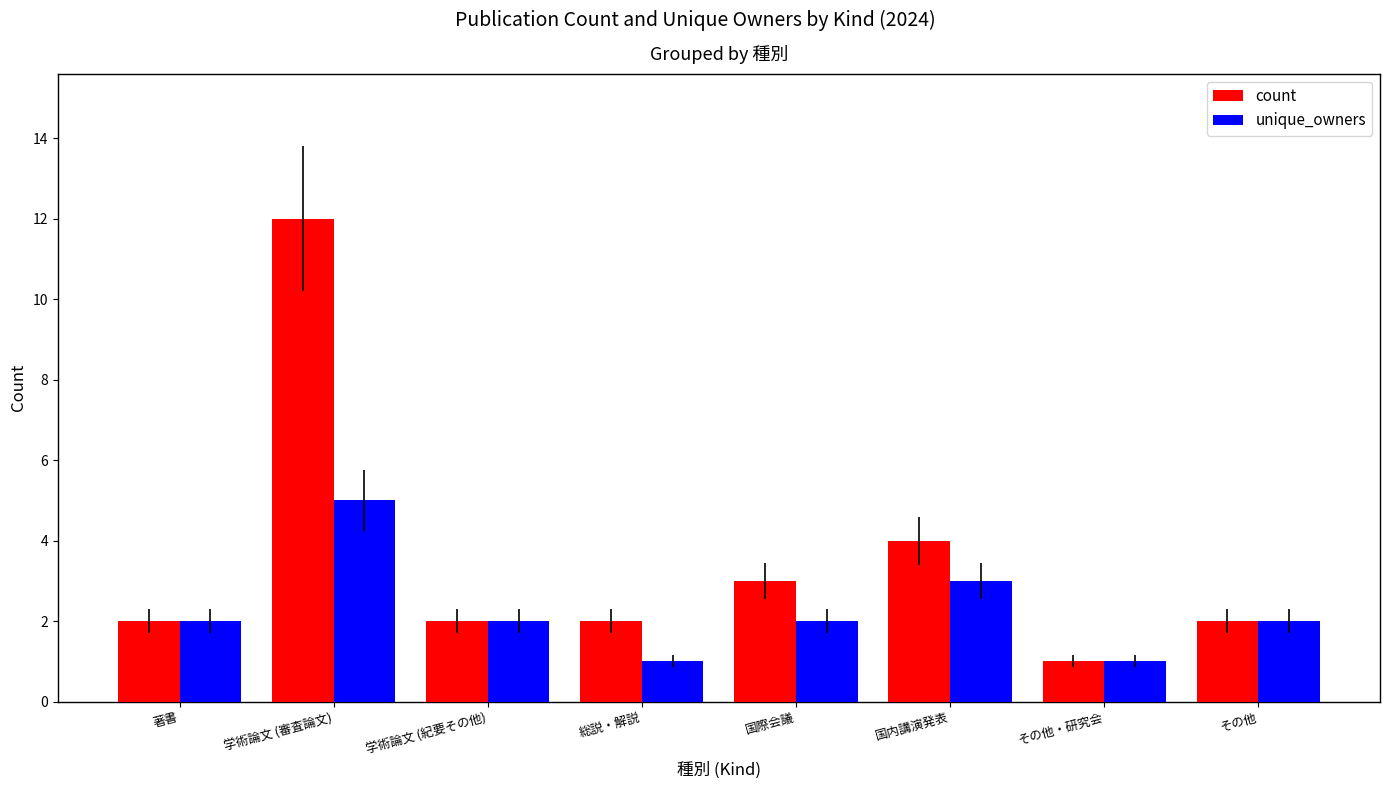

Does the chart contain any negative values?

No